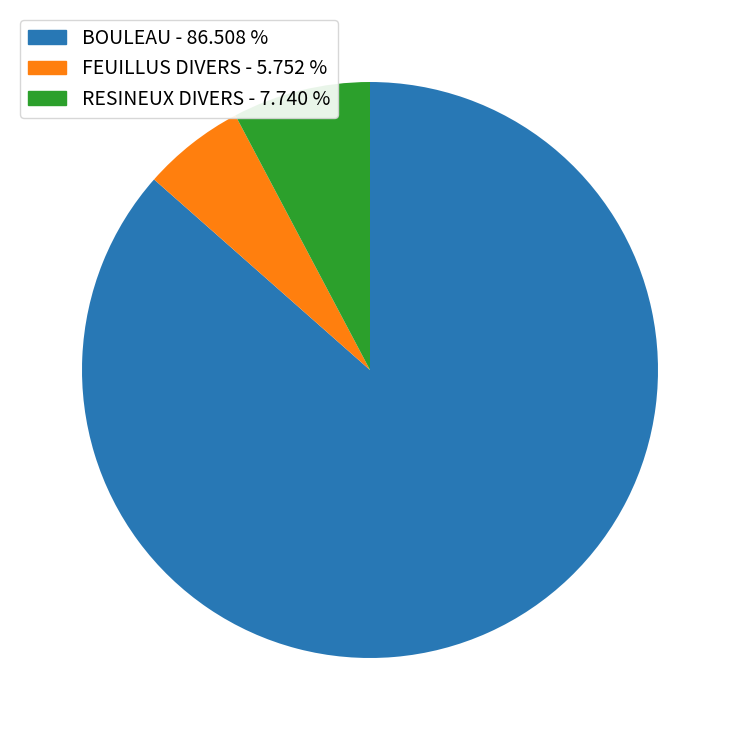

Is there any slice that represents more than half of the pie?

Yes